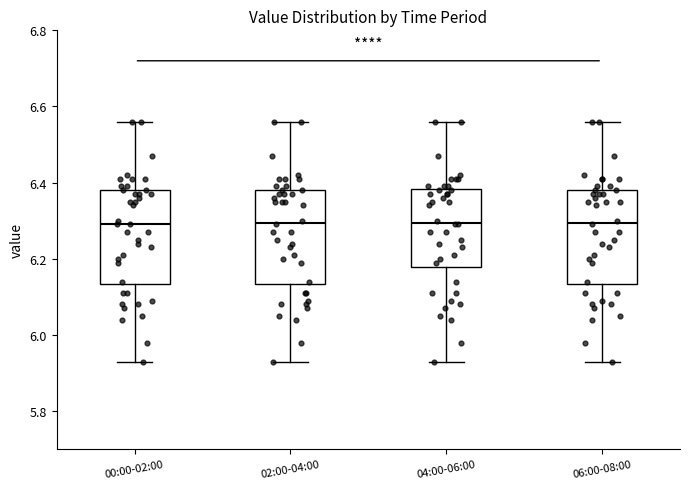

Reading left to right, read every box against the y-axis: the position of its median line, the range the box covers, and the ends of its whiskers. The values are not printed on the chart, so give them approximately, as read against the axis.

00:00-02:00: median 6.30, box 6.14 to 6.38, whiskers 5.94 to 6.56
02:00-04:00: median 6.30, box 6.14 to 6.38, whiskers 5.94 to 6.56
04:00-06:00: median 6.30, box 6.18 to 6.38, whiskers 5.94 to 6.56
06:00-08:00: median 6.30, box 6.14 to 6.38, whiskers 5.94 to 6.56